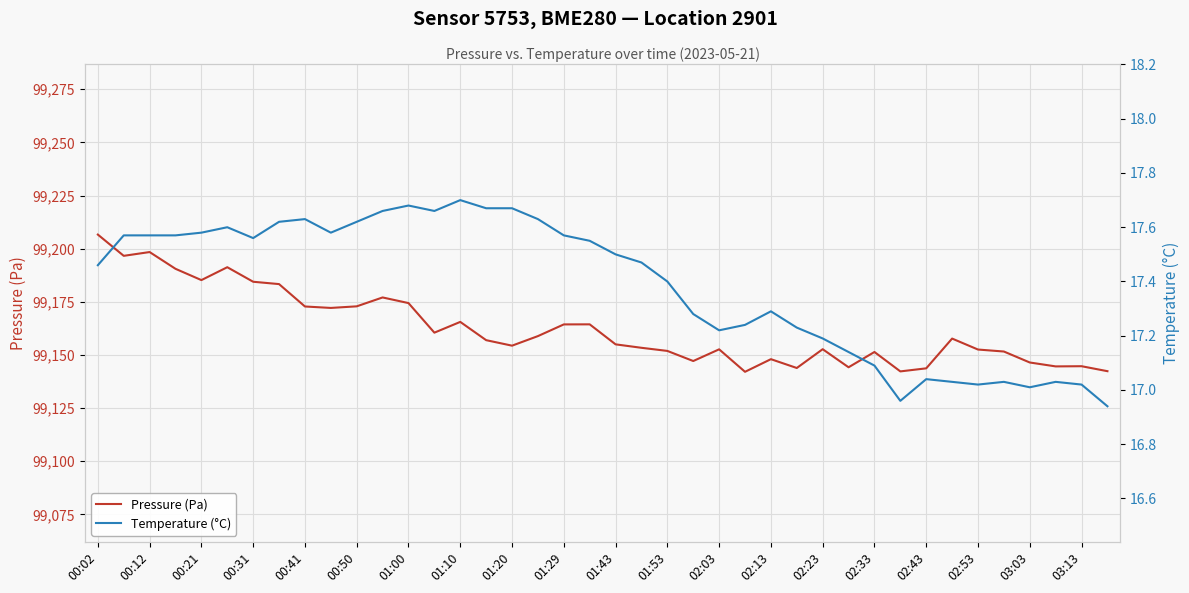

True or false: Temperature (°C) and Pressure (Pa) intersect in this chart.

False